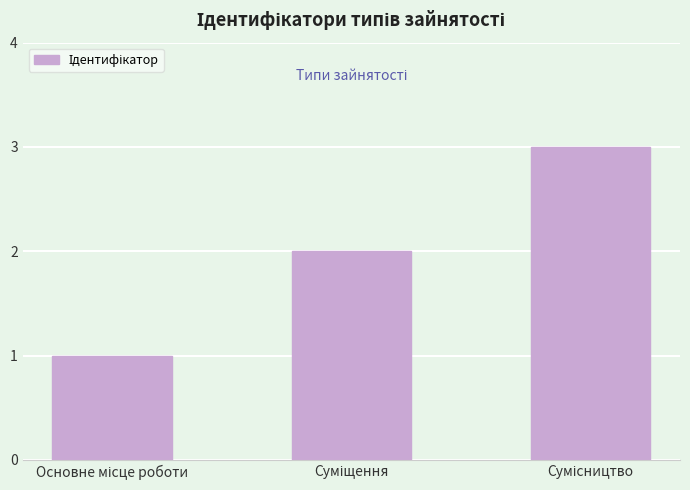

How many series are shown in this chart?

1